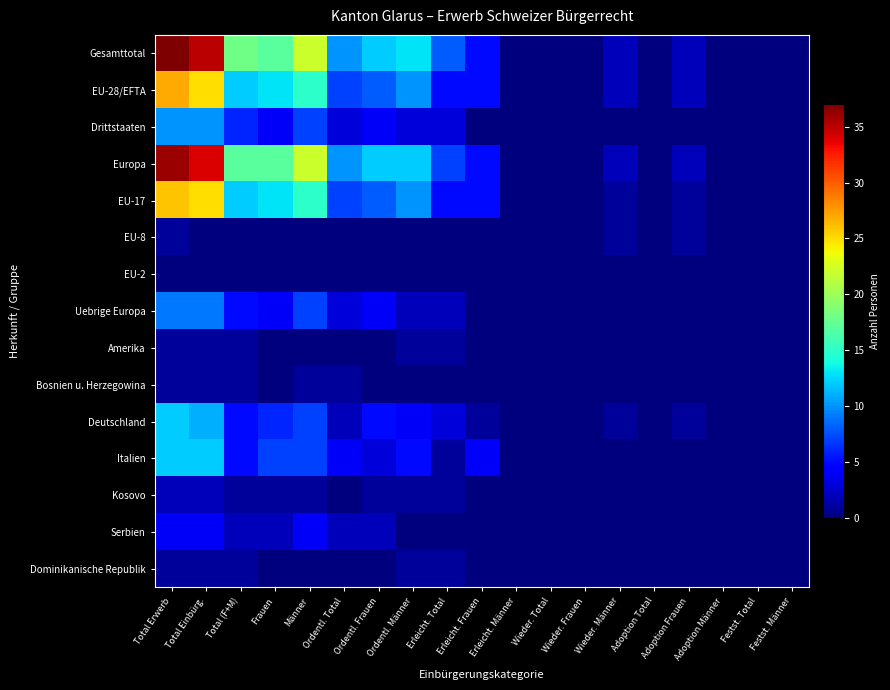

List the series in order of their peak value, lowest first.

EU-2, EU-8, Amerika, Bosnien u. Herzegowina, Dominikanische Republik, Kosovo, Serbien, Uebrige Europa, Drittstaaten, Deutschland, Italien, EU-17, EU-28/EFTA, Europa, Gesamttotal